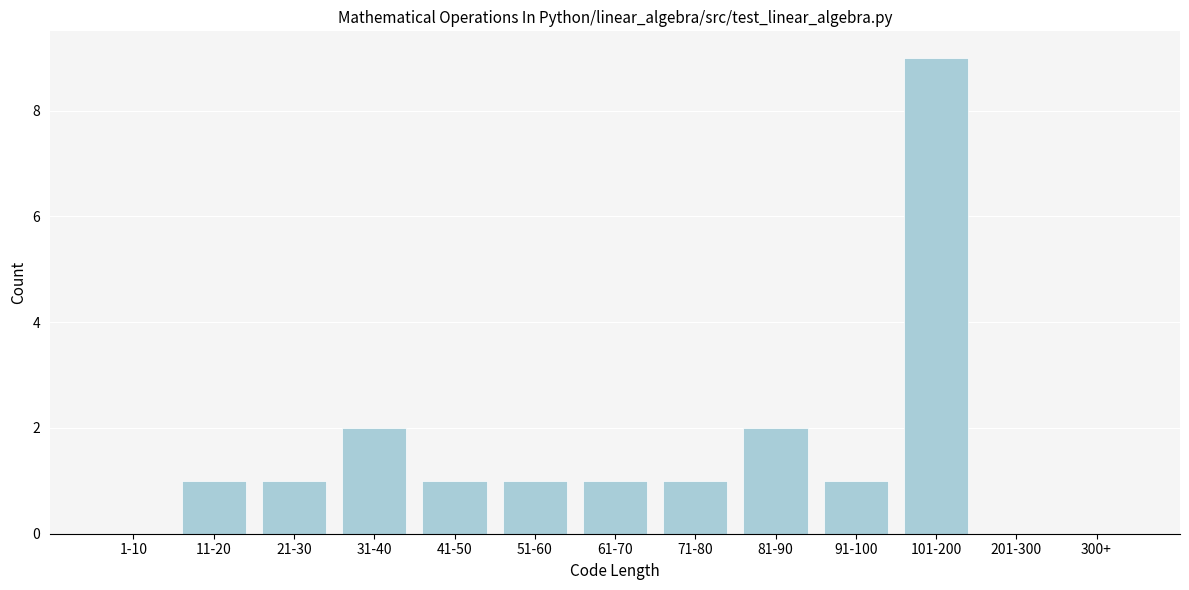

Reading right to left, transcribe all the data shown in this chart.

300+=0	201-300=0	101-200=9	91-100=1	81-90=2	71-80=1	61-70=1	51-60=1	41-50=1	31-40=2	21-30=1	11-20=1	1-10=0